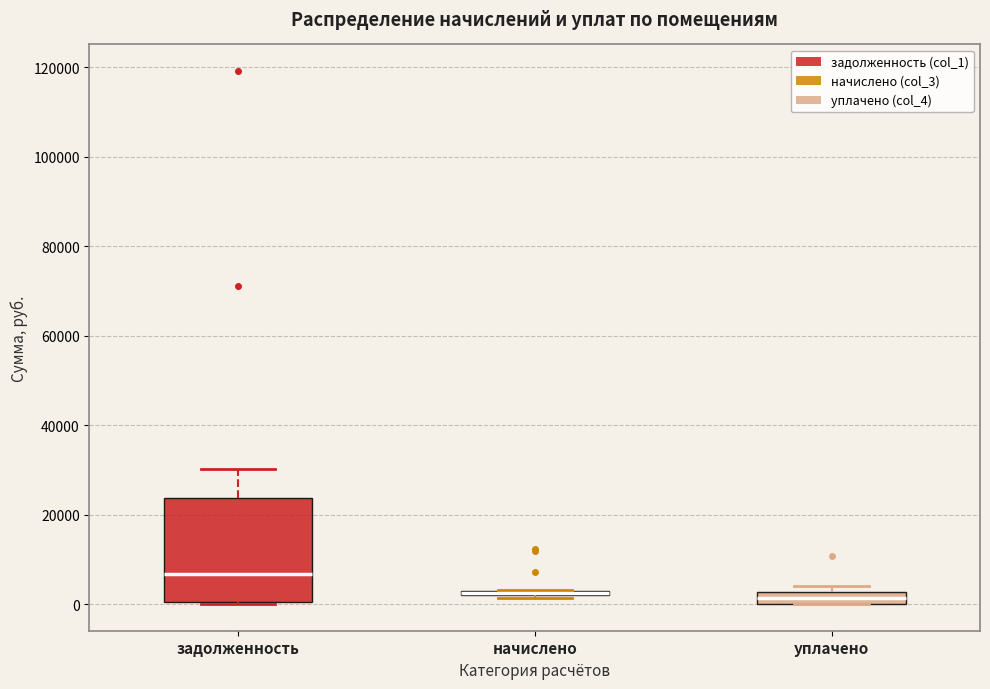

Where is the upper edge of the box for начислено on the y-axis? The values are not printed on the chart, so give them approximately, as read against the axis.

4000